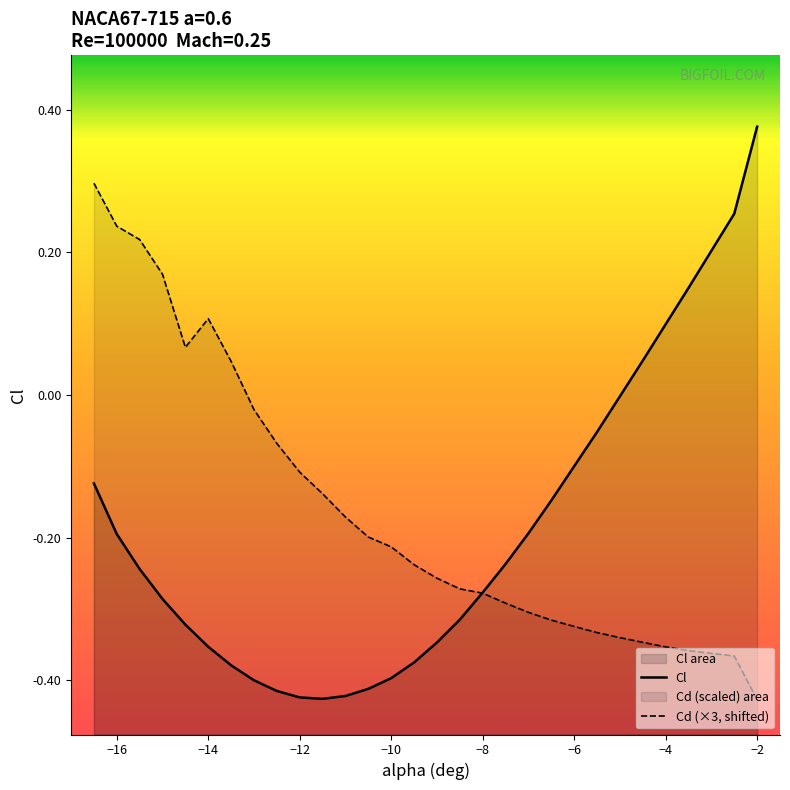

Which series has the widest spread of values?

Cl